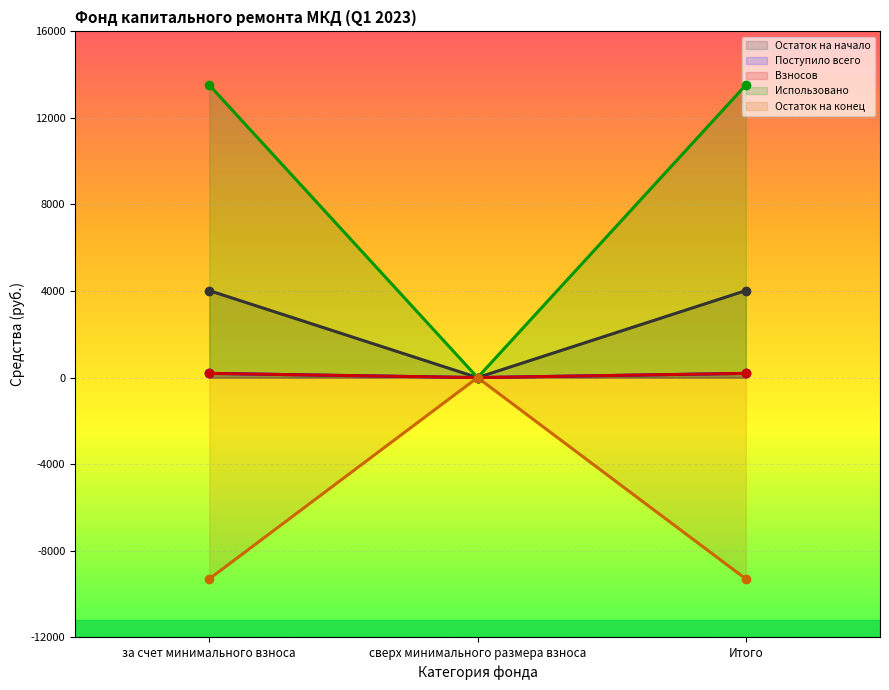

The Взносов series shows 195.7 at за счет минимального взноса. True or false?

True